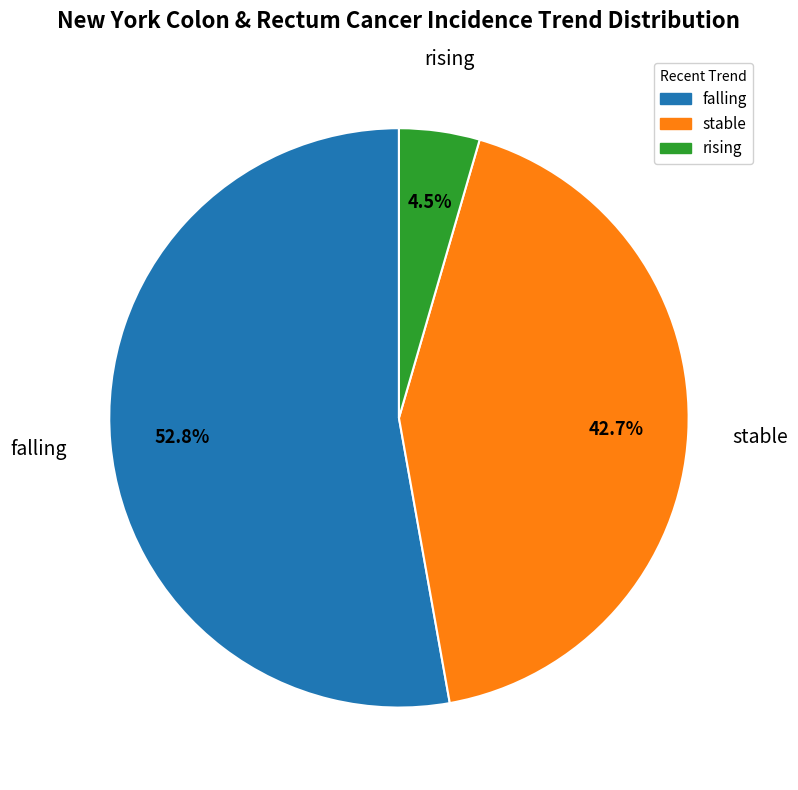

To the nearest percent, what is the difference between the falling and rising slice percentages?

48%